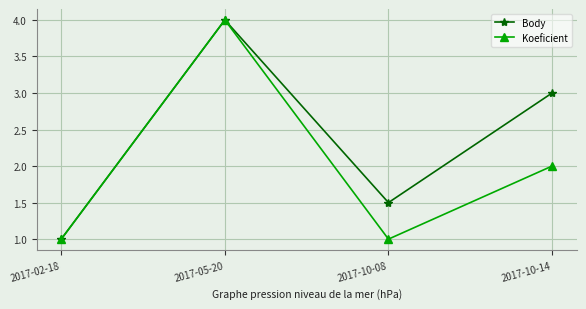

Where is Body nearest to the value 2?

2017-10-08